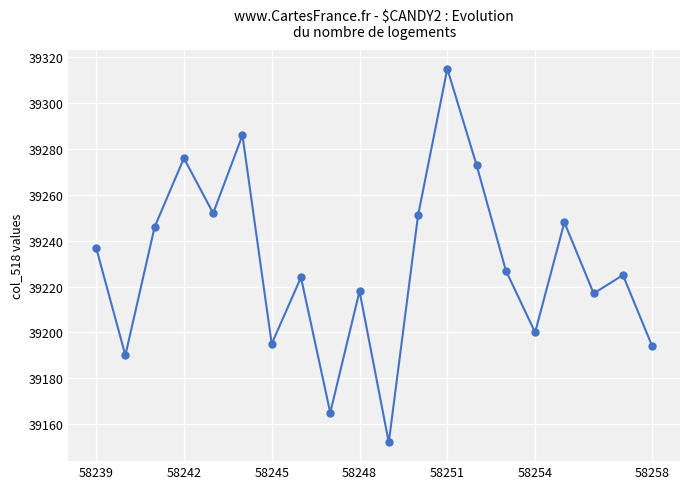

Reading right to left, transcribe all the data shown in this chart.

39194	39225	39217	39248	39200	39227	39273	39315	39251	39152	39218	39165	39224	39195	39286	39252	39276	39246	39190	39237